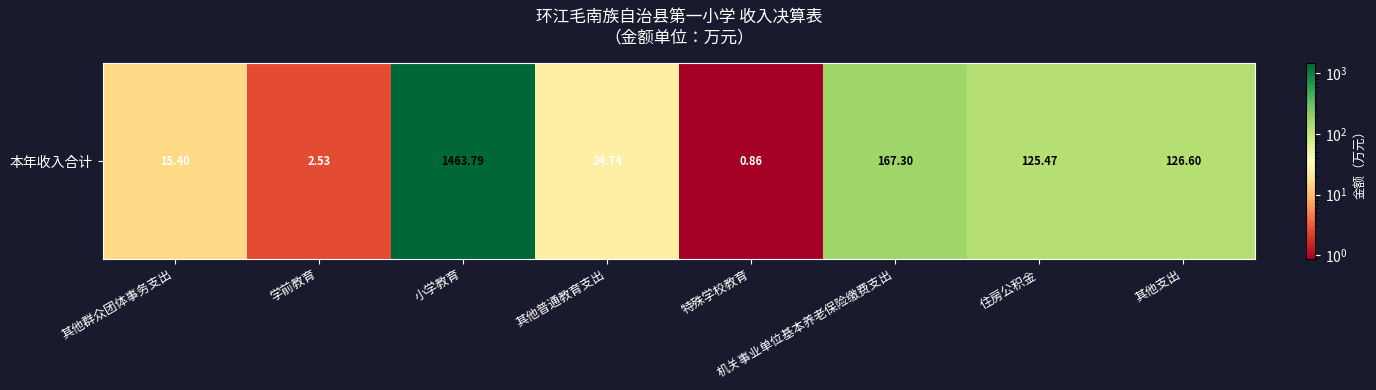

What is the approximate value at 其他群众团体事务支出?

15.4